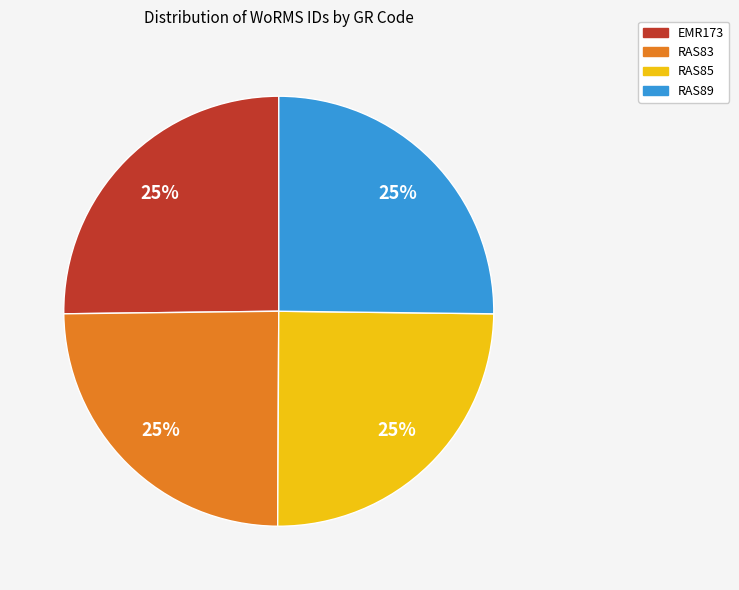

Count the number of slices in the pie.

4